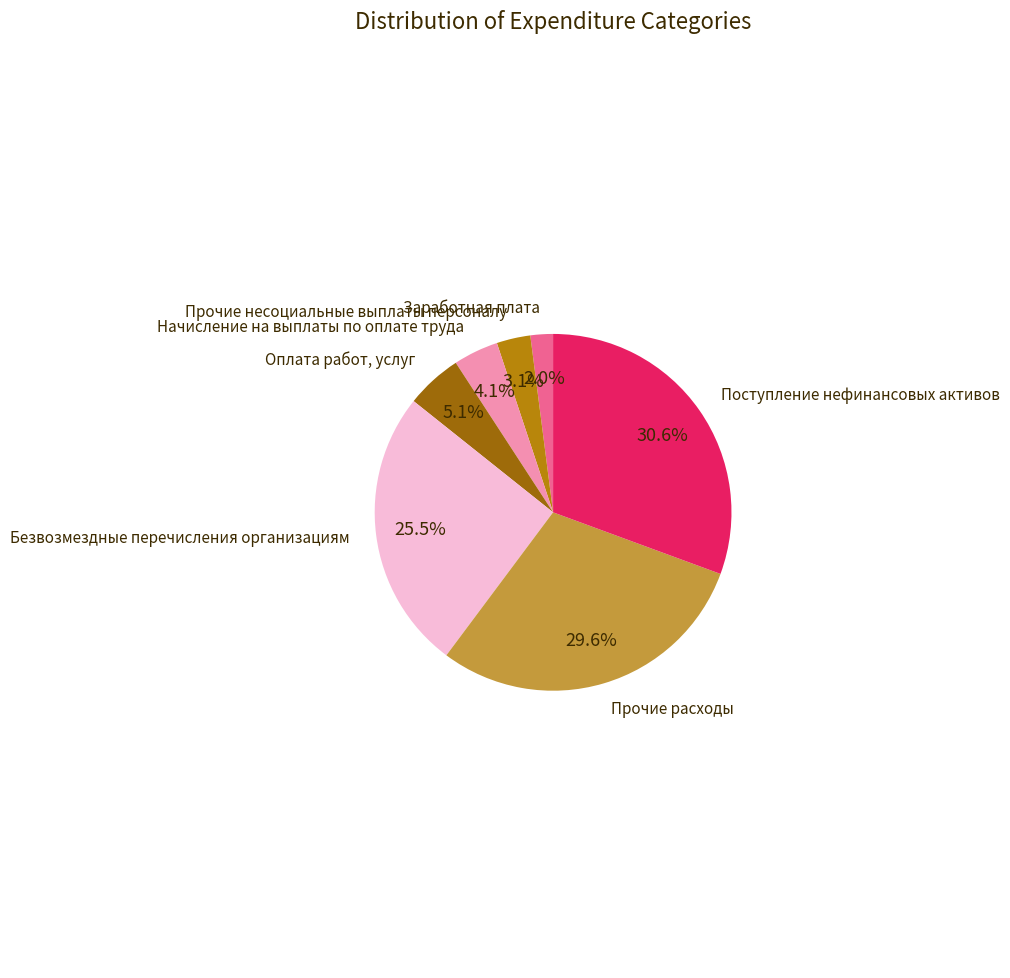

Rank the categories by value from highest to lowest.

Поступление нефинансовых активов, Прочие расходы, Безвозмездные перечисления организациям, Оплата работ, услуг, Начисление на выплаты по оплате труда, Прочие несоциальные выплаты персоналу, Заработная плата